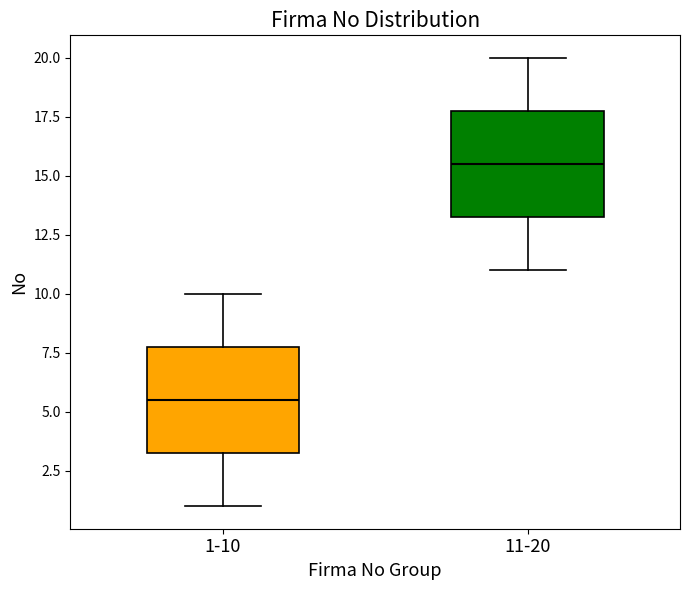

Which box has the lowest median line?

1-10